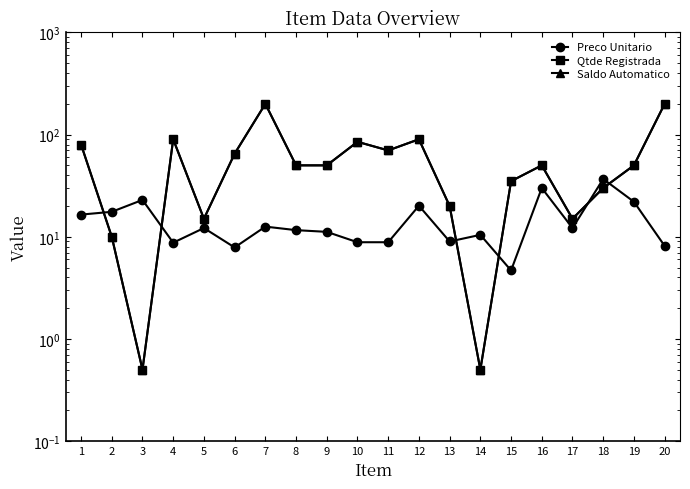

What is the highest value of the Preco Unitario series?

36.8